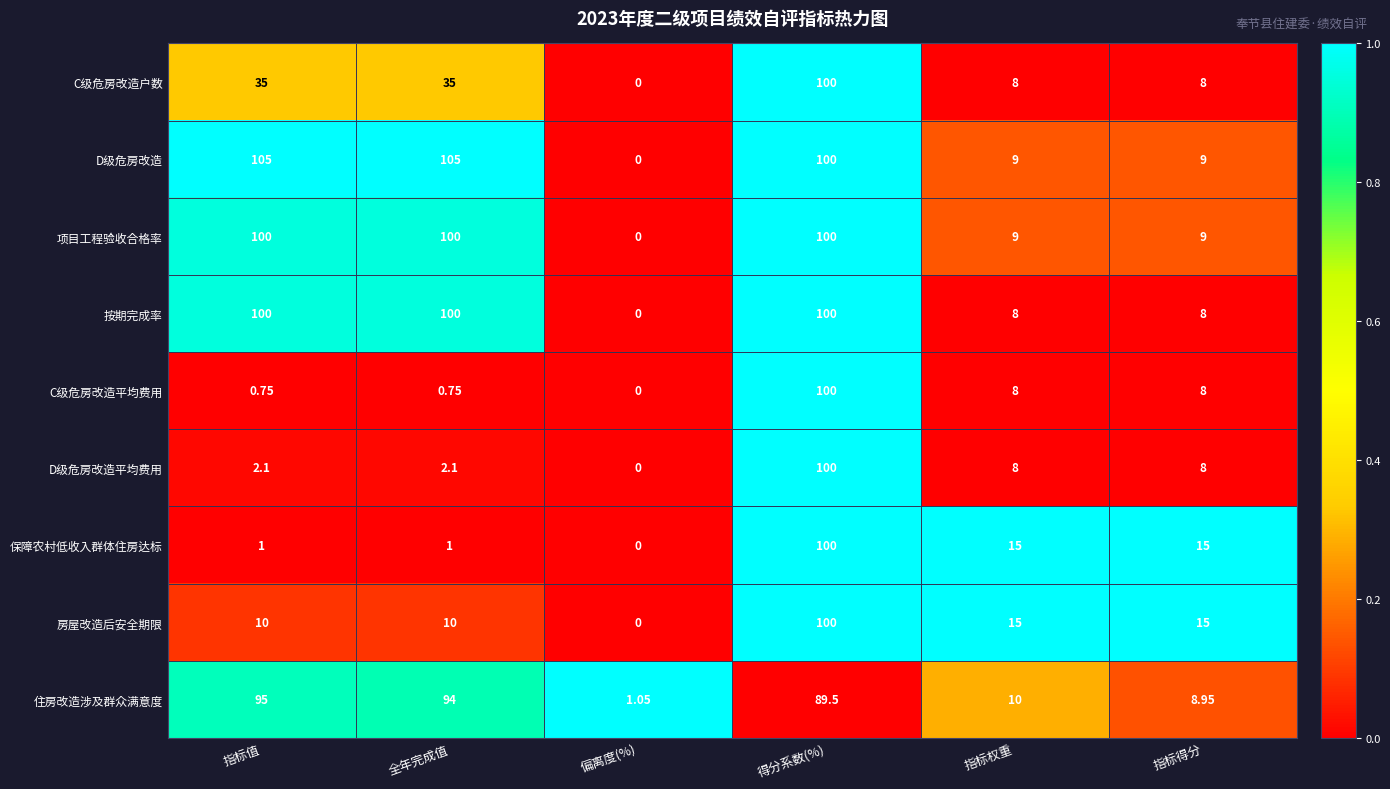

Which series has the widest spread of values?

D级危房改造